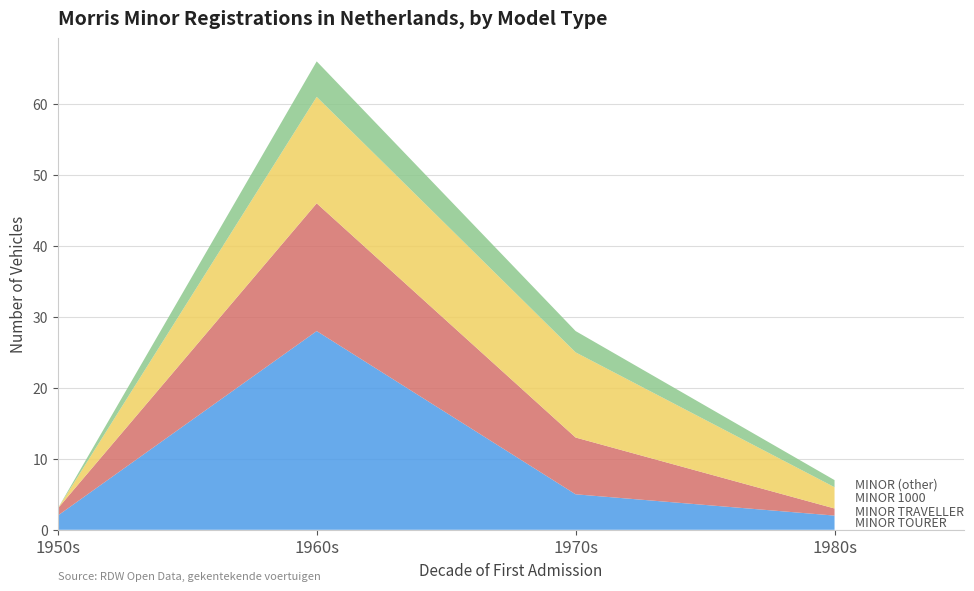

What is the total value across all series at 1970s?

28